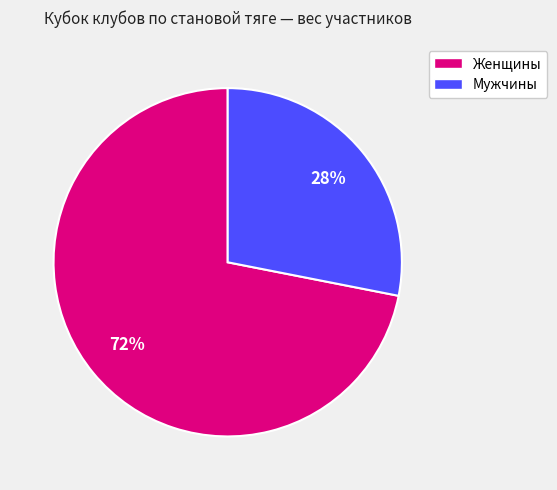

Count the number of slices in the pie.

2